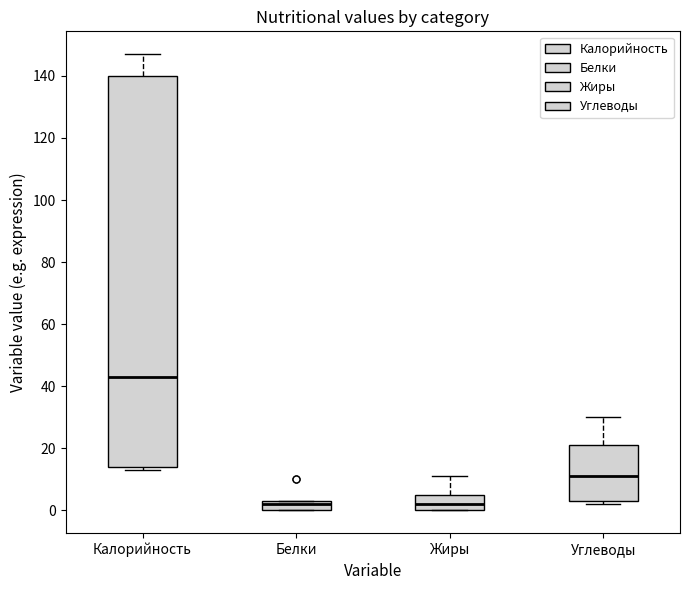

Where does the median line of the box for Жиры sit on the y-axis? The values are not printed on the chart, so give them approximately, as read against the axis.

2